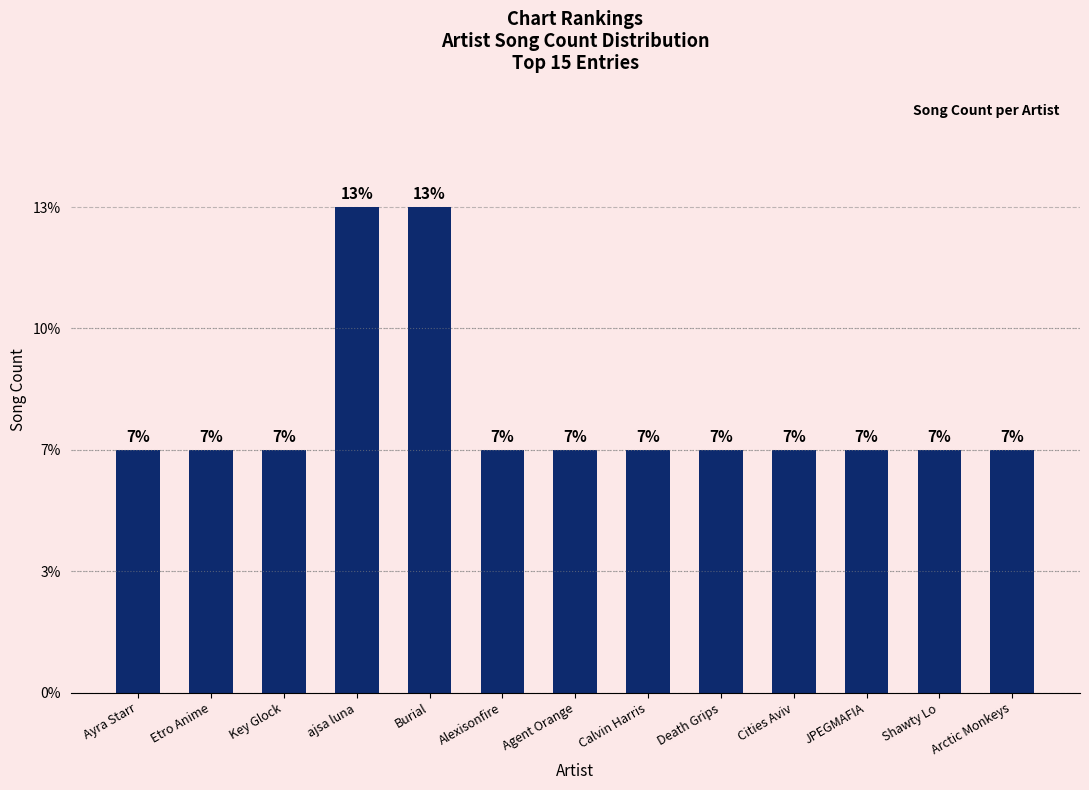

Which label corresponds to the largest value in the chart?

ajsa luna